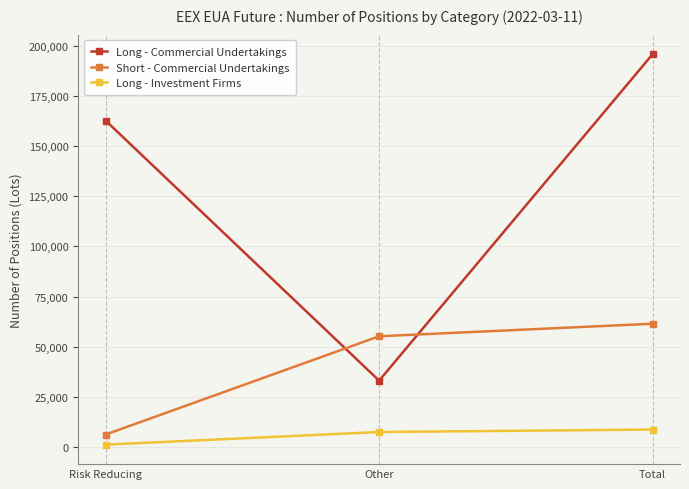

Reading left to right, what are all the values shown in this chart?

Long - Commercial Undertakings: Risk Reducing=162634.3	Other=33098.0	Total=195732.3
Short - Commercial Undertakings: Risk Reducing=6240.0	Other=55202.3	Total=61442.3
Long - Investment Firms: Risk Reducing=1223.0	Other=7497.0	Total=8720.0